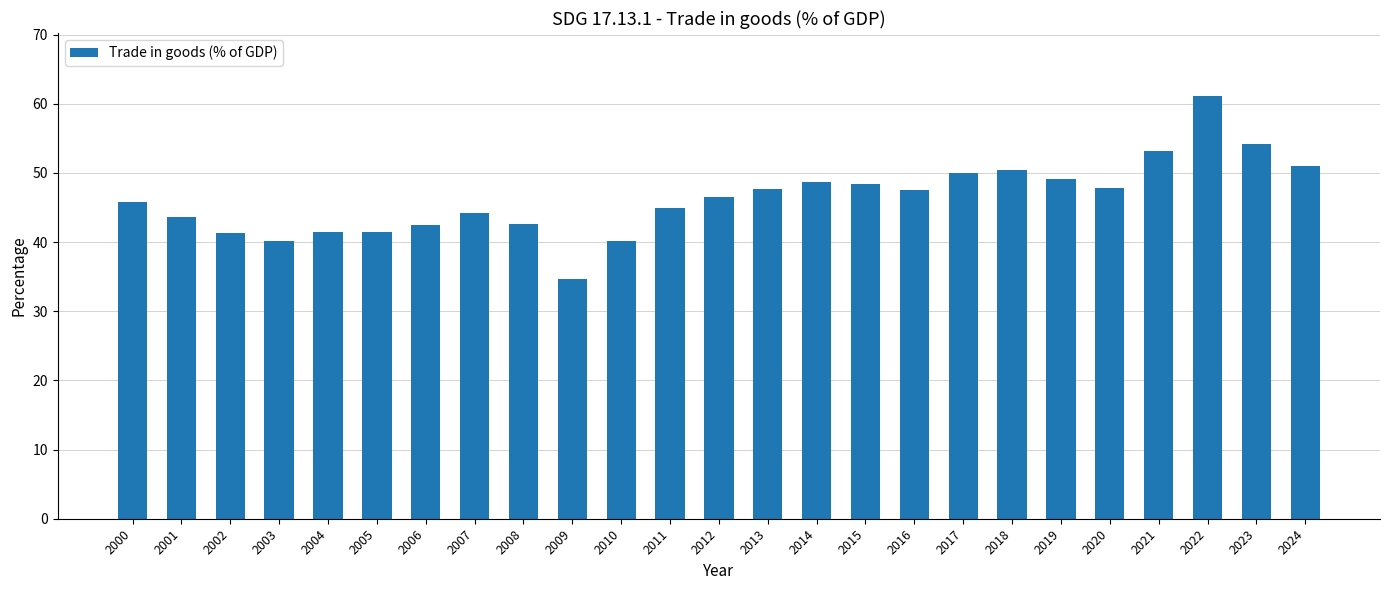

Which has a higher value, 2008 or 2023?

2023